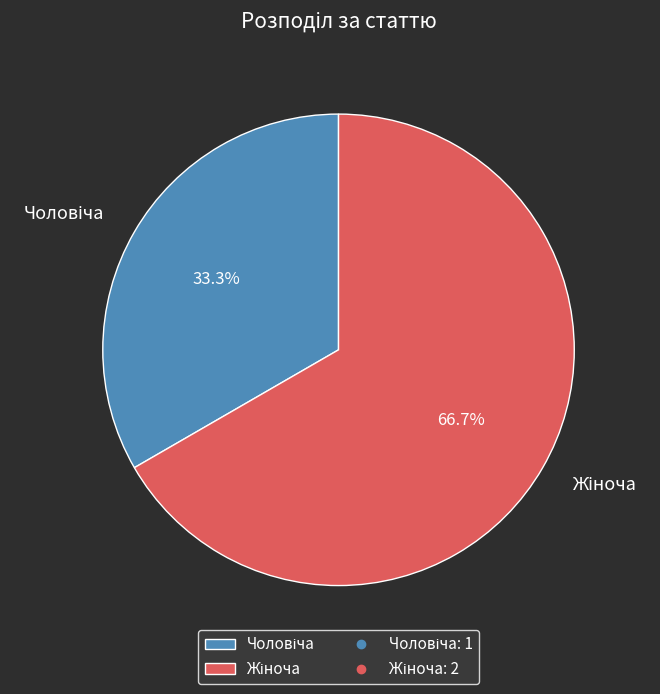

Is there any slice that represents more than half of the pie?

Yes